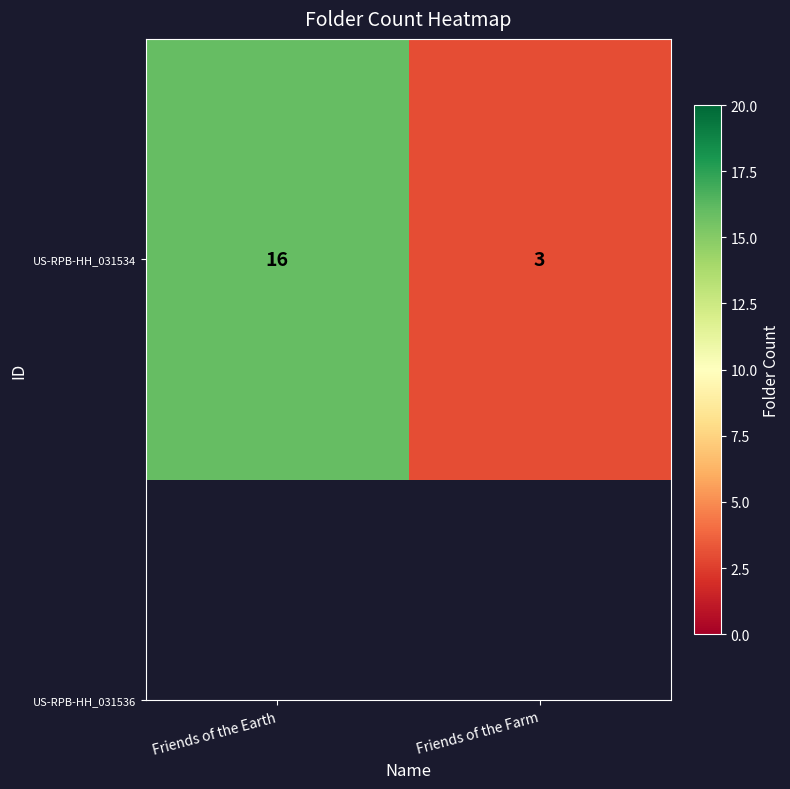

What is the change in value from Friends of the Earth to Friends of the Farm?

-13